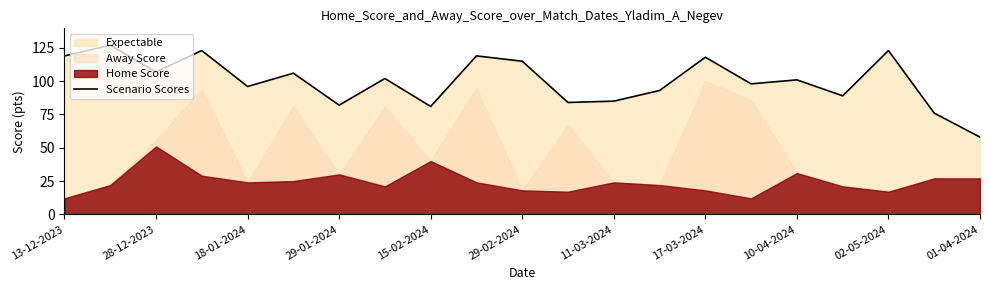

The value of Scenario Scores at 10-04-2024 is 101. True or false?

True